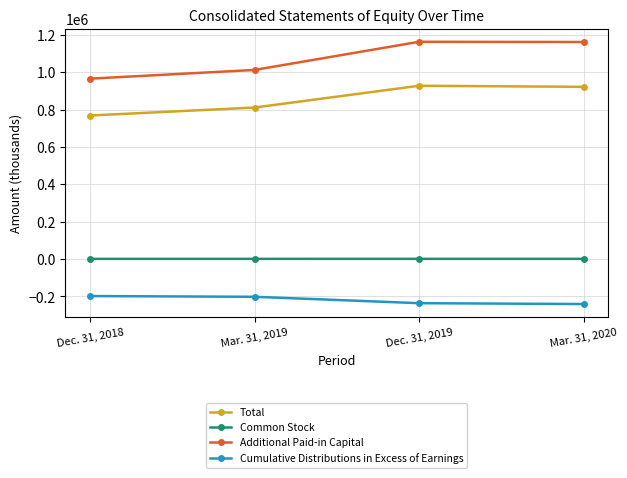

True or false: Total and Additional Paid-in Capital intersect in this chart.

False